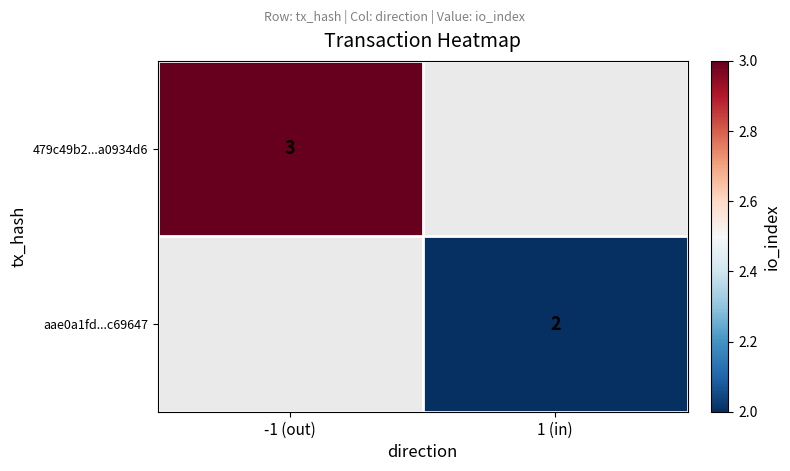

True or false: aae0a1fd...c69647 has a value of 2 at 1 (in).

True